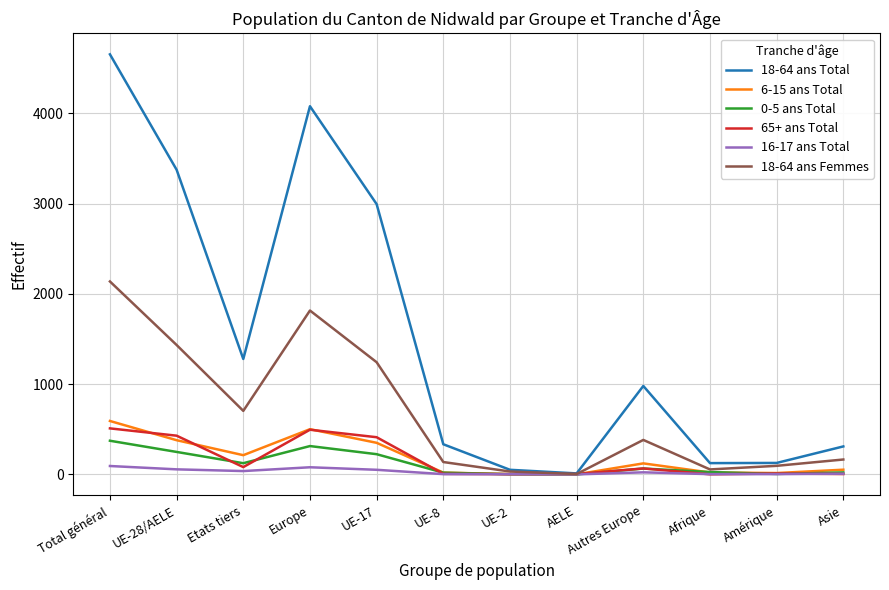

The 18-64 ans Total series shows 7938 at Total général. True or false?

False